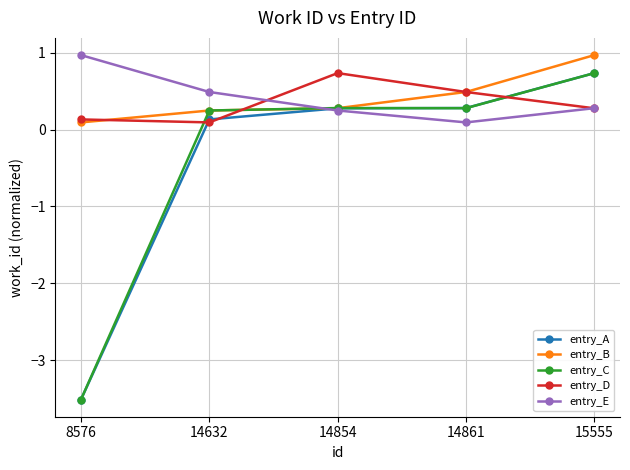

What is the sum of all entry_E values?

2.1